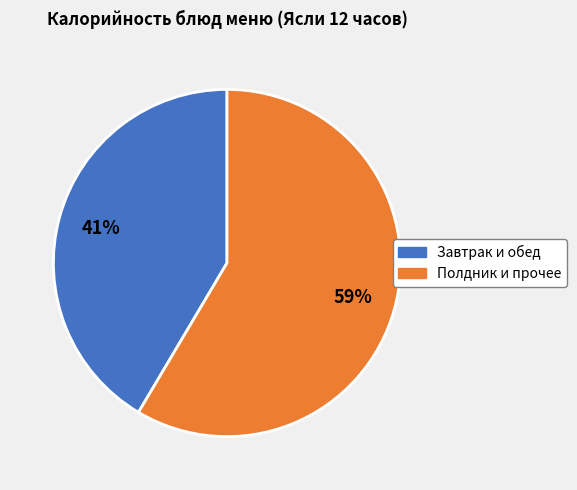

Does any single category account for the majority?

Yes